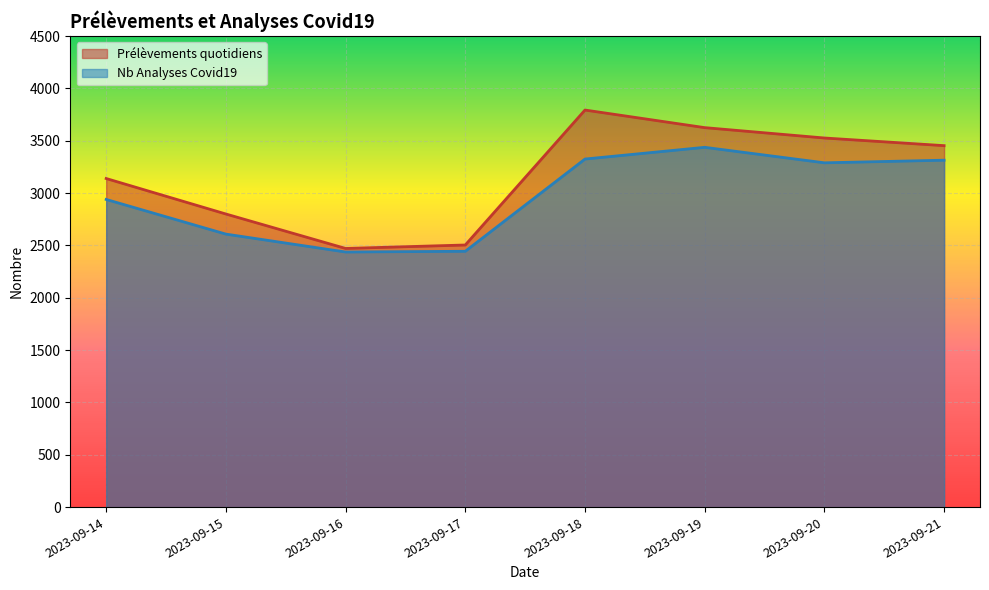

Where does the Nb Analyses Covid19 series first go above 3289?

2023-09-18